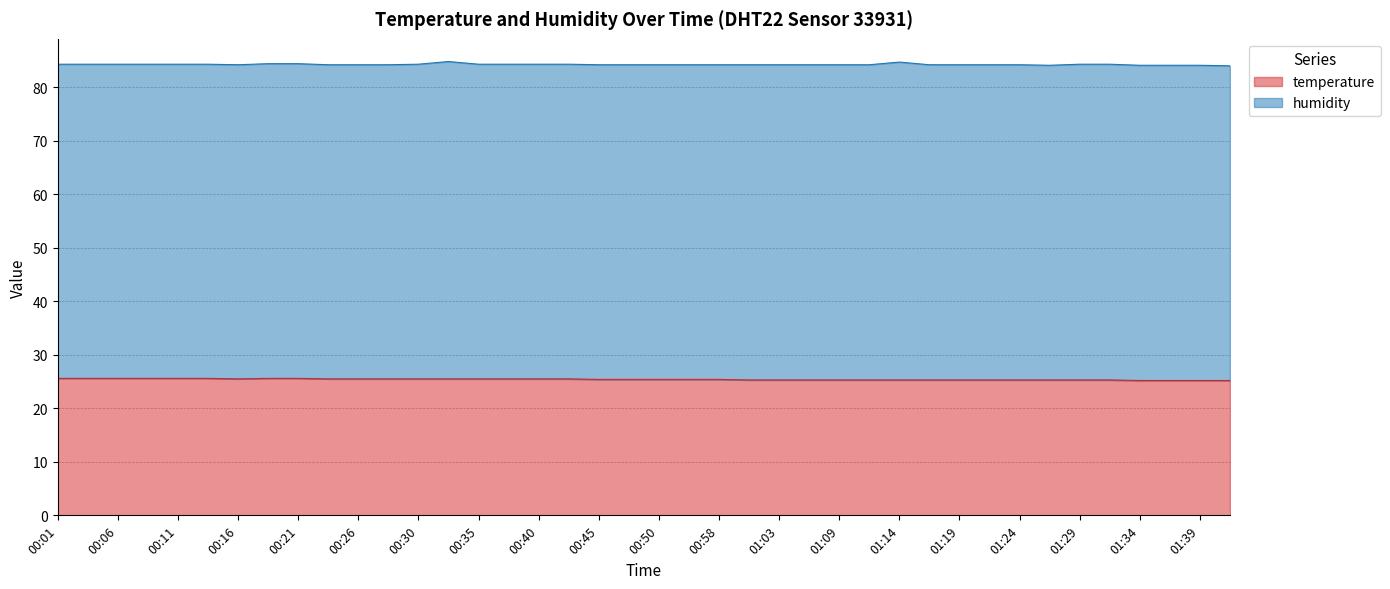

What is the average value?

25.4